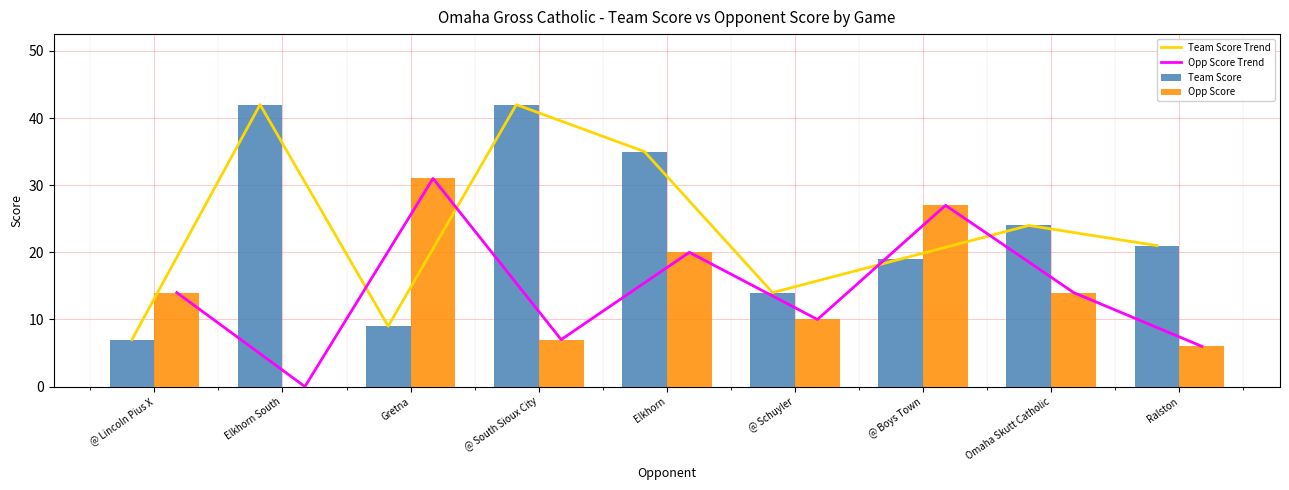

What is the label of the 2nd bar from the left?

Elkhorn South